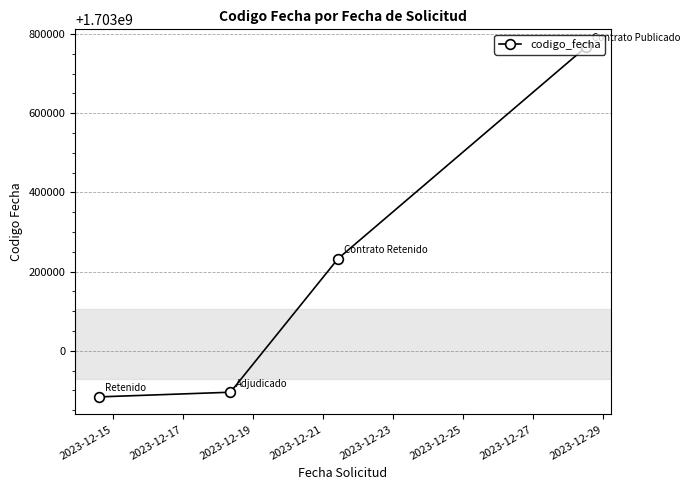

What is the minimum value shown in the chart?

1702883814